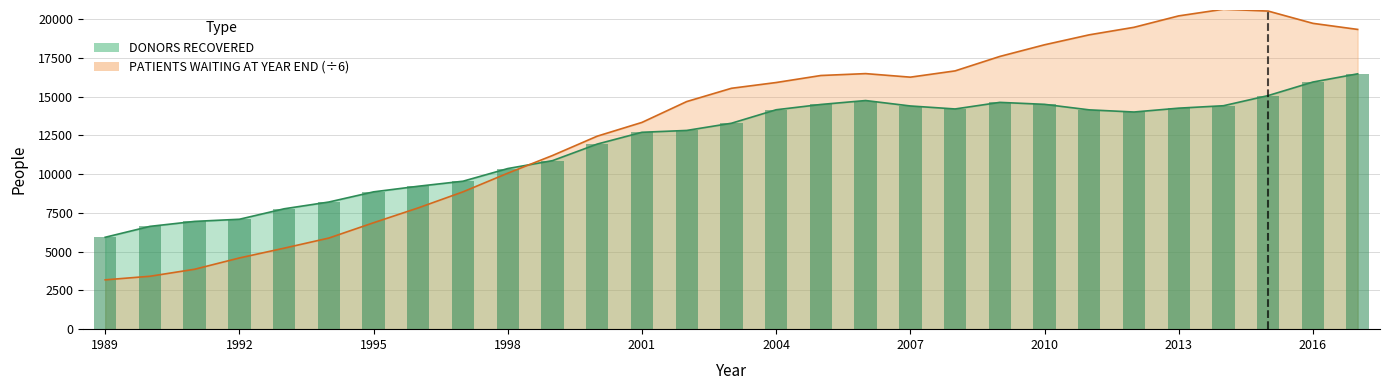

Is the value of PATIENTS WAITING AT YEAR END at 2016 greater than the value of DONORS RECOVERED at 2005?

Yes